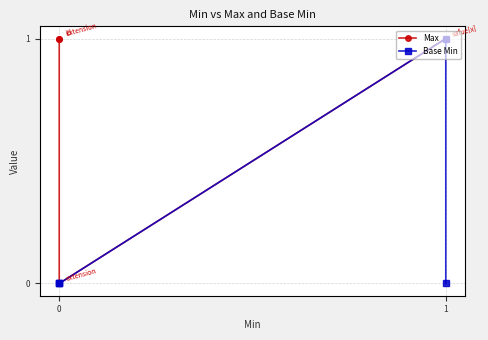

True or false: Base Min and Max intersect in this chart.

False